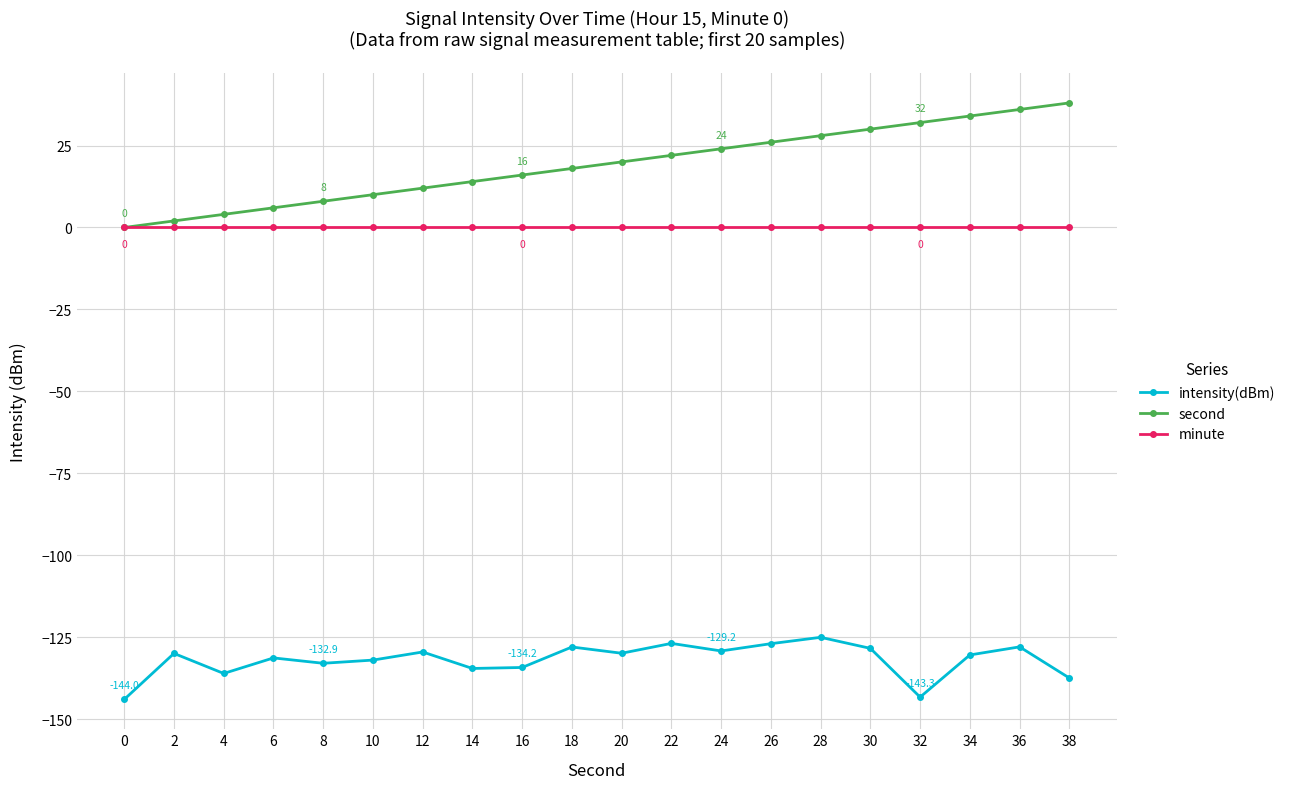

True or false: second has a value of 12.0 at 0.

False